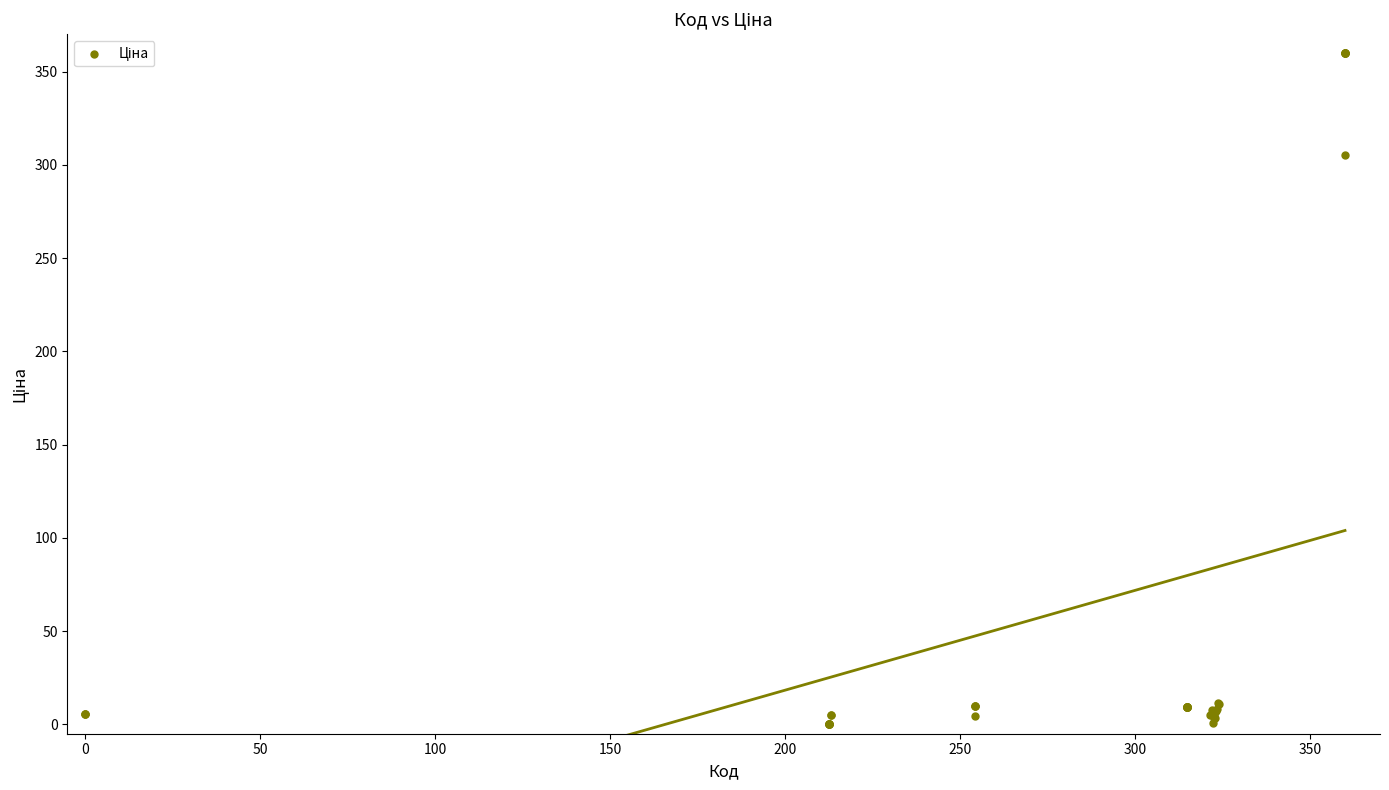

What Y value in the scatter plot is closest to 180?

305.3